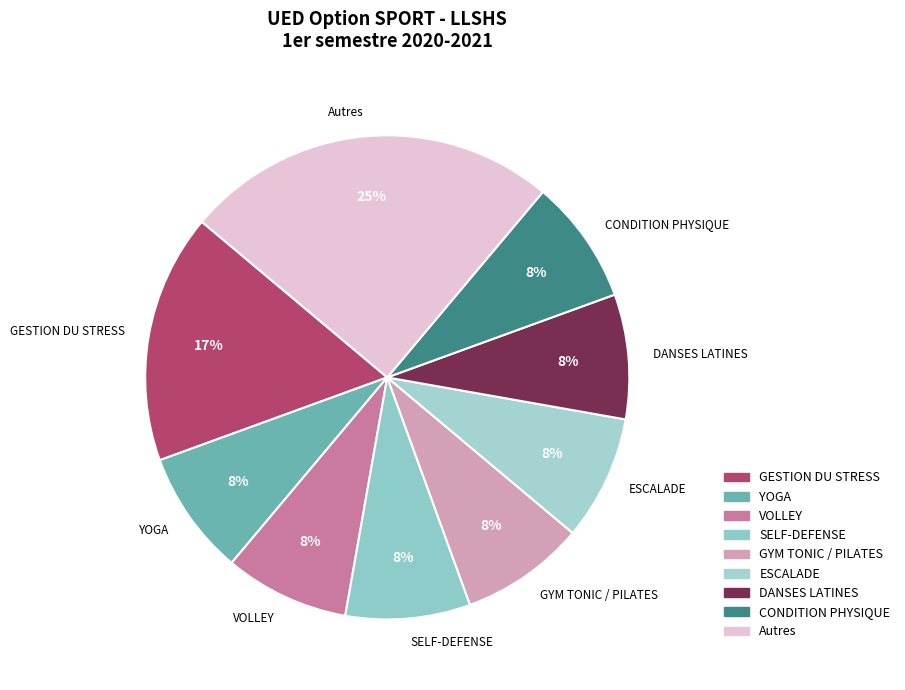

How many segments does this pie chart have?

9